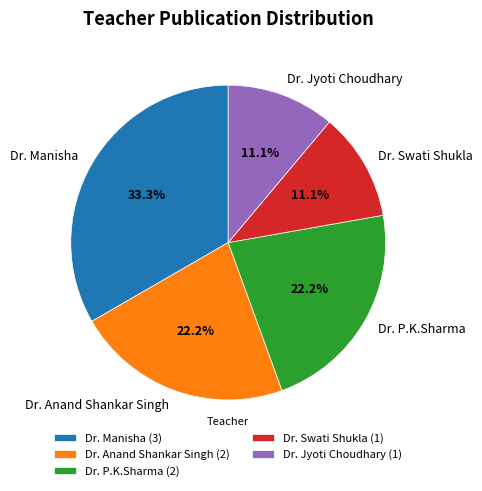

Approximately how many times larger is the value at Dr. Manisha compared to Dr. Swati Shukla?

3.0